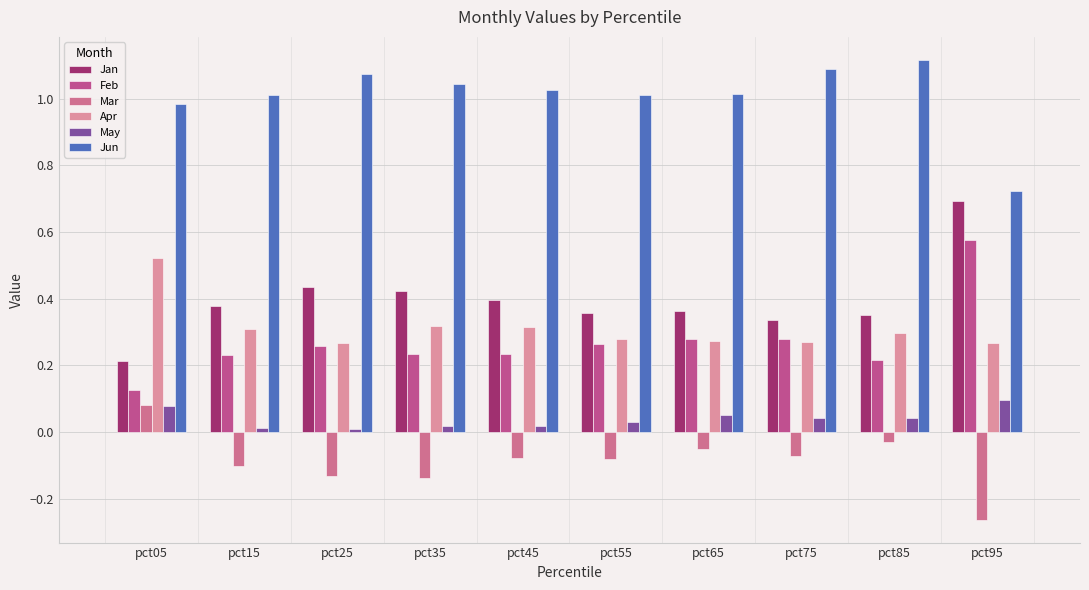

How many series are shown in this chart?

6